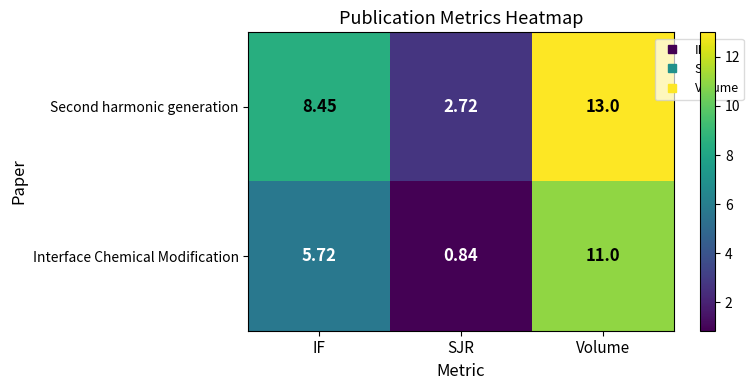

At SJR, list the series in order from smallest to largest.

Interface Chemical Modification, Second harmonic generation